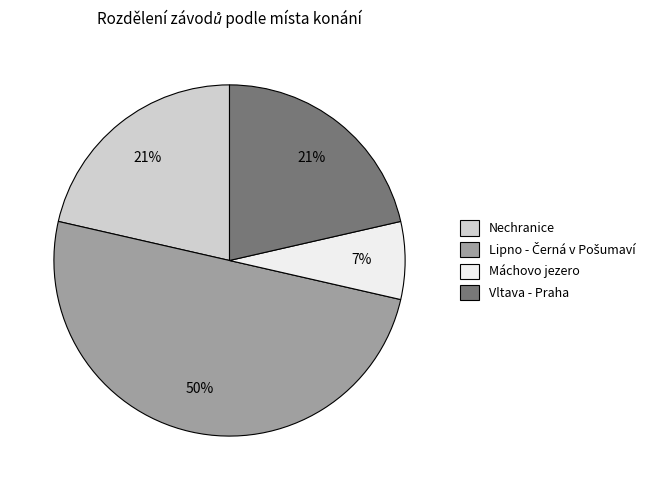

The Nechranice slice represents 21% of the pie. True or false?

True